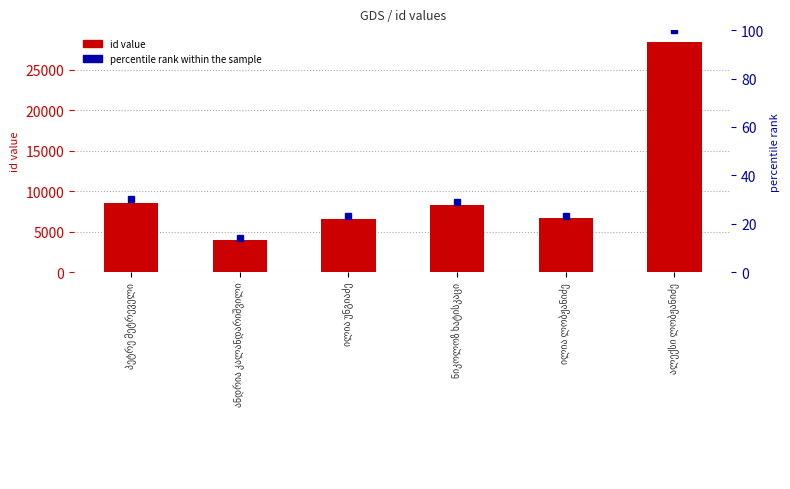

What is the average value of the id series?

10434.3